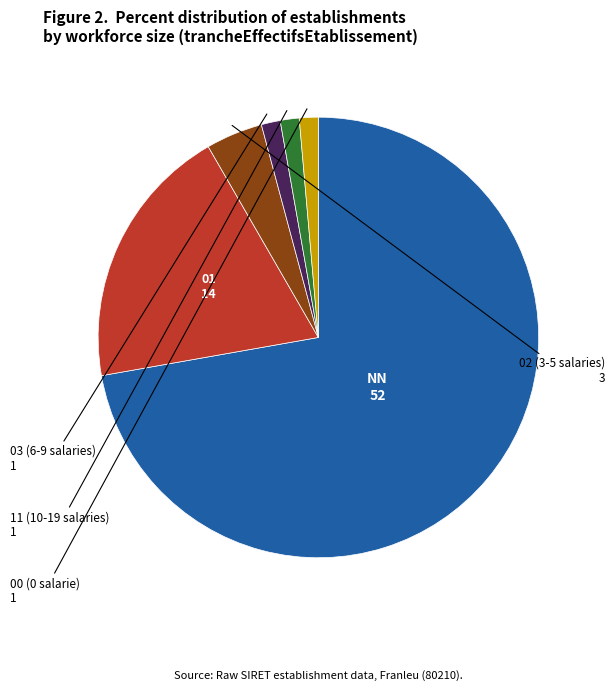

Is there a majority slice in this chart?

Yes